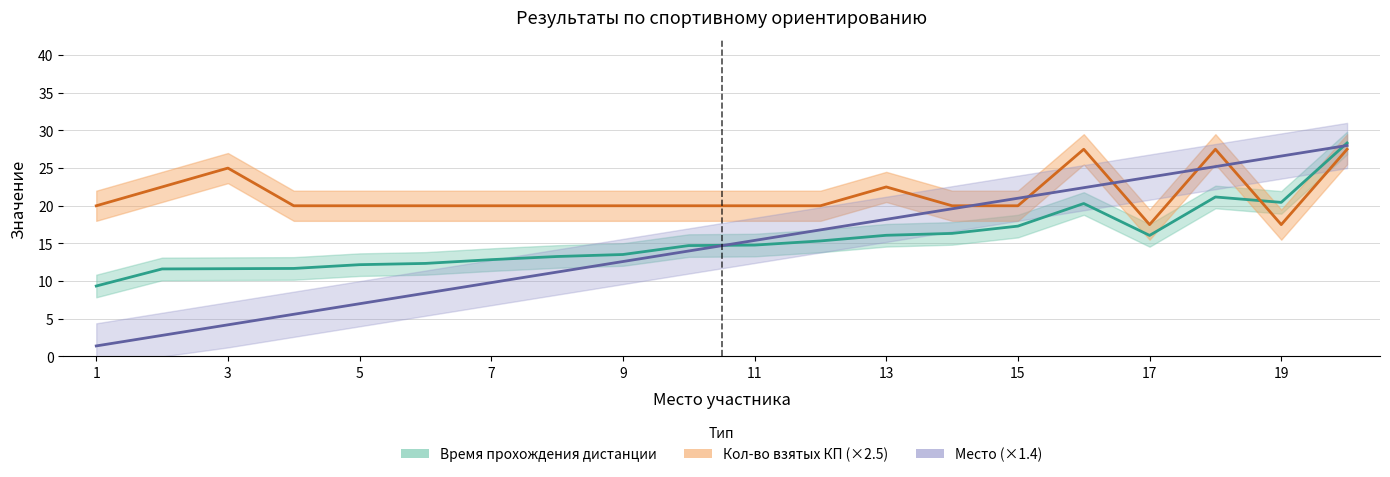

What is the difference between the maximum and minimum values in the Кол-во взятых КП series?

10.0